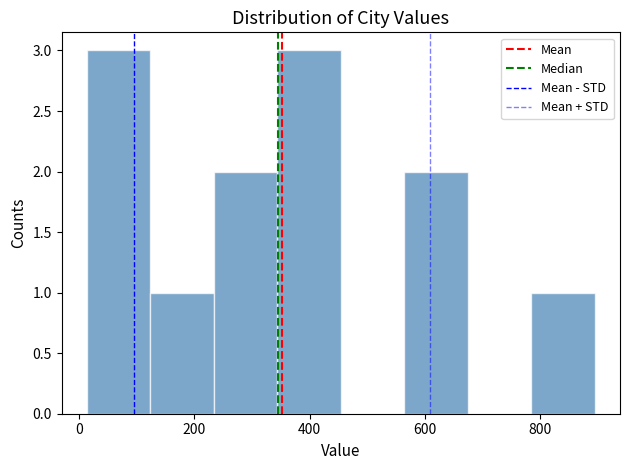

What is the height of the bar covering 564 to 674 on the x-axis? Neither the bar edges nor the heights are printed on the chart, so give them approximately, as read against the axes.

2